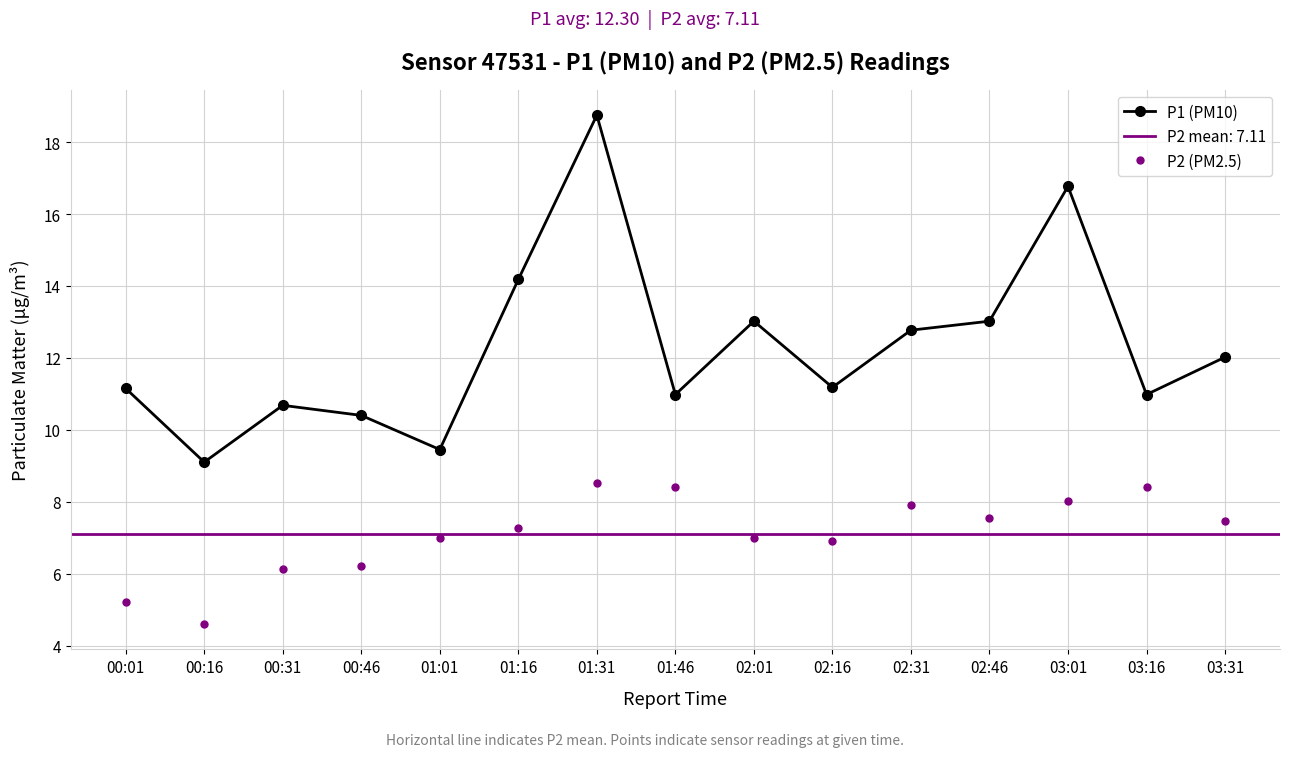

Where does the P1 (PM10) series first go above 11?

00:01